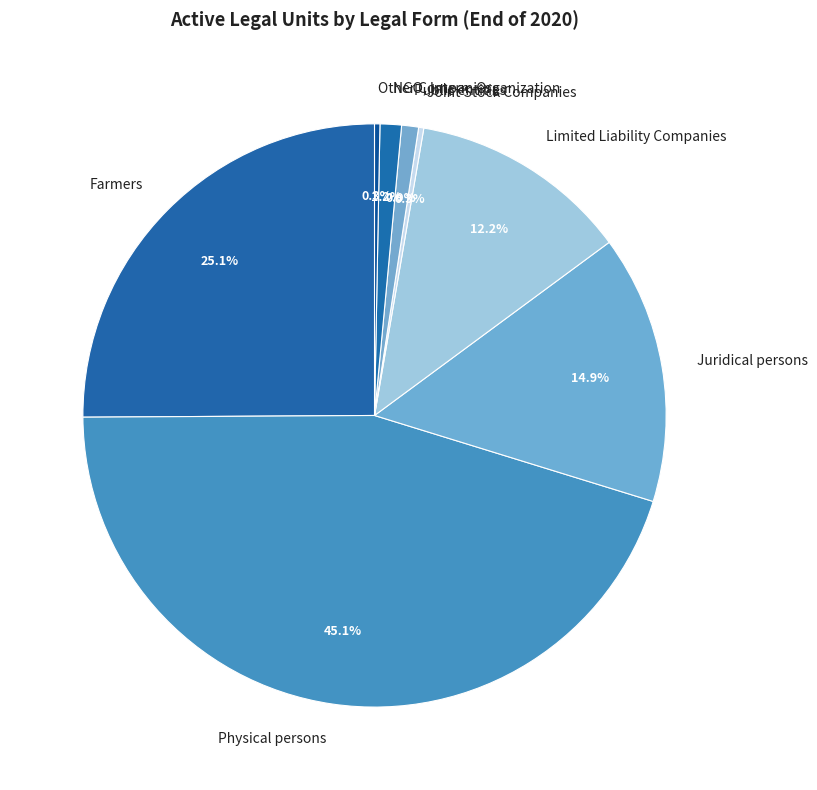

To the nearest percent, what is the combined percentage of Public entities and Physical persons?

46%